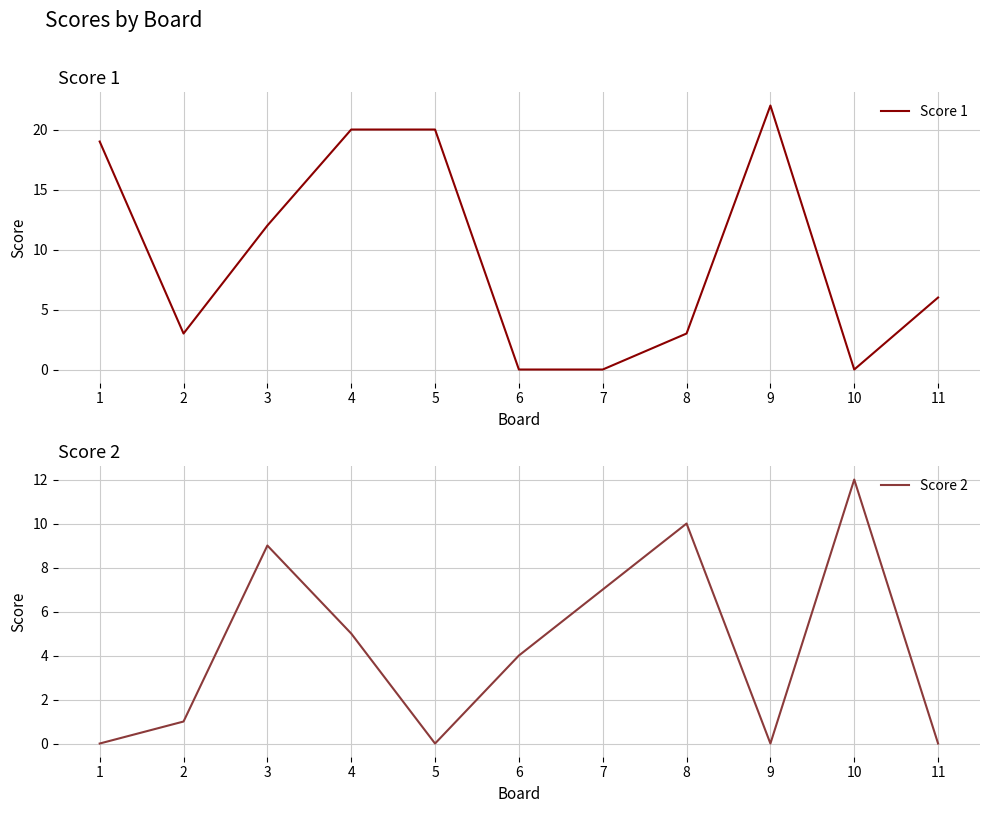

What is the difference between the maximum and minimum values in the Score 2 series?

12